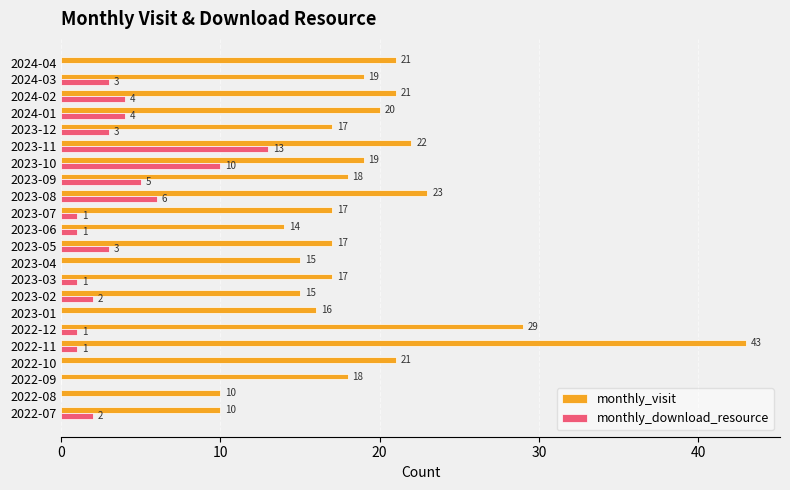

Which series changed the most between 2022-10 and 2023-08?

monthly_download_resource